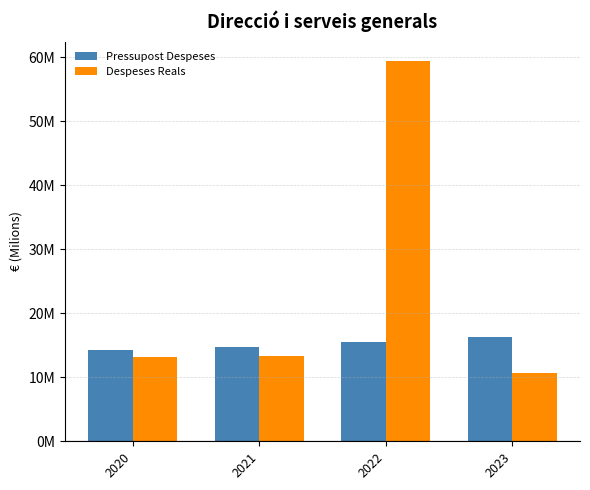

What are all the series names shown in the legend?

Pressupost Despeses, Despeses Reals